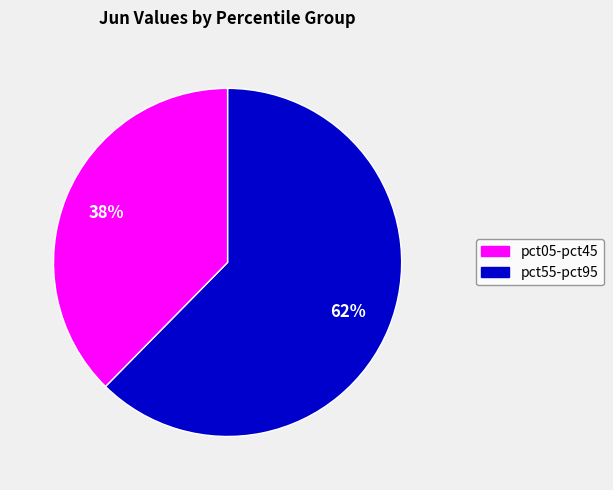

How many segments does this pie chart have?

2